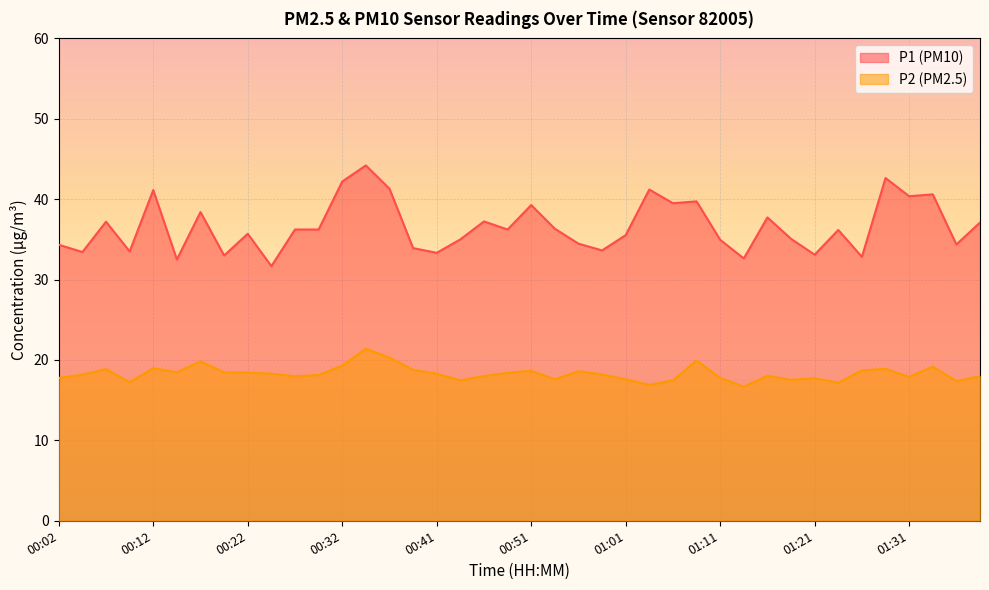

At which label is P2 closest to 19?

00:12